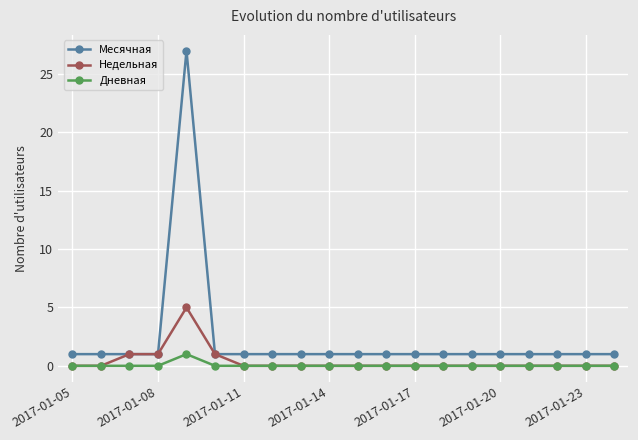

How many lines are shown in the chart?

3